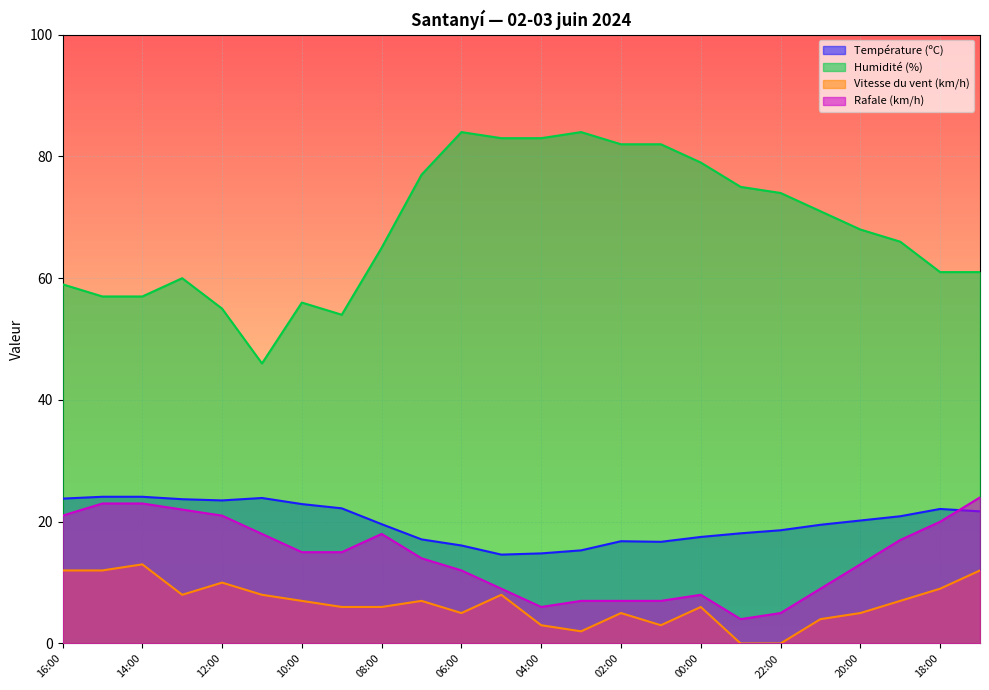

Reading left to right, list all the values displayed in this chart.

Température (ºC): 16:00=23.8	15:00=24.1	14:00=24.1	13:00=23.7	12:00=23.5	11:00=23.9	10:00=22.9	09:00=22.2	08:00=19.6	07:00=17.1	06:00=16.1	05:00=14.6	04:00=14.8	03:00=15.3	02:00=16.8	01:00=16.7	00:00=17.5	23:00=18.1	22:00=18.6	21:00=19.5	20:00=20.2	19:00=20.9	18:00=22.1	17:00=21.7
Humidité (%): 16:00=59.0	15:00=57.0	14:00=57.0	13:00=60.0	12:00=55.0	11:00=46.0	10:00=56.0	09:00=54.0	08:00=65.0	07:00=77.0	06:00=84.0	05:00=83.0	04:00=83.0	03:00=84.0	02:00=82.0	01:00=82.0	00:00=79.0	23:00=75.0	22:00=74.0	21:00=71.0	20:00=68.0	19:00=66.0	18:00=61.0	17:00=61.0
Vitesse du vent (km/h): 16:00=12.0	15:00=12.0	14:00=13.0	13:00=8.0	12:00=10.0	11:00=8.0	10:00=7.0	09:00=6.0	08:00=6.0	07:00=7.0	06:00=5.0	05:00=8.0	04:00=3.0	03:00=2.0	02:00=5.0	01:00=3.0	00:00=6.0	23:00=0.0	22:00=0.0	21:00=4.0	20:00=5.0	19:00=7.0	18:00=9.0	17:00=12.0
Rafale (km/h): 16:00=21.0	15:00=23.0	14:00=23.0	13:00=22.0	12:00=21.0	11:00=18.0	10:00=15.0	09:00=15.0	08:00=18.0	07:00=14.0	06:00=12.0	05:00=9.0	04:00=6.0	03:00=7.0	02:00=7.0	01:00=7.0	00:00=8.0	23:00=4.0	22:00=5.0	21:00=9.0	20:00=13.0	19:00=17.0	18:00=20.0	17:00=24.0